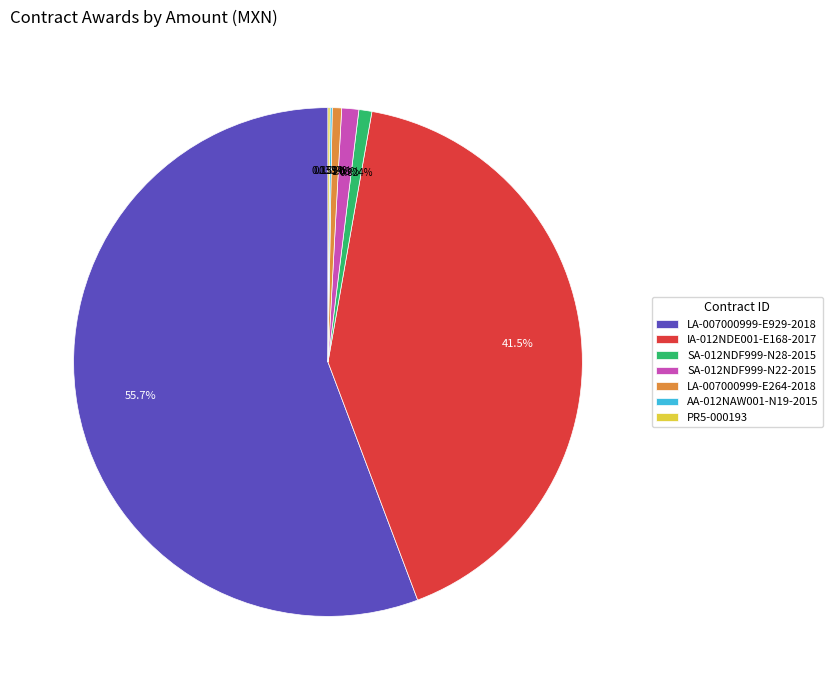

What is the ratio of the value at LA-007000999-E929-2018 to the value at LA-007000999-E264-2018?

93.9